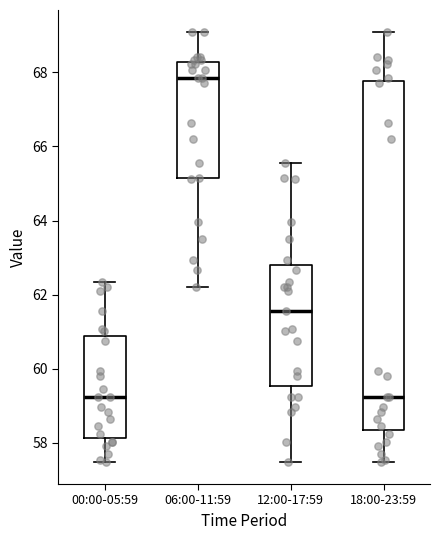

Which box is the tallest, from its lower edge to its upper edge?

18:00-23:59